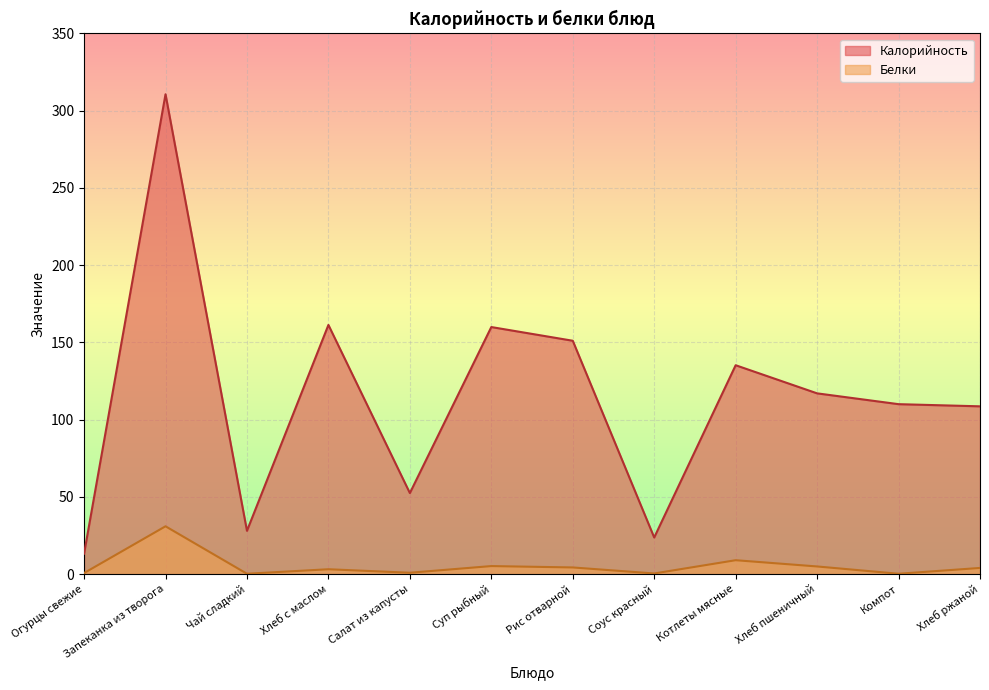

What is the total value across all series at Хлеб ржаной?

112.6